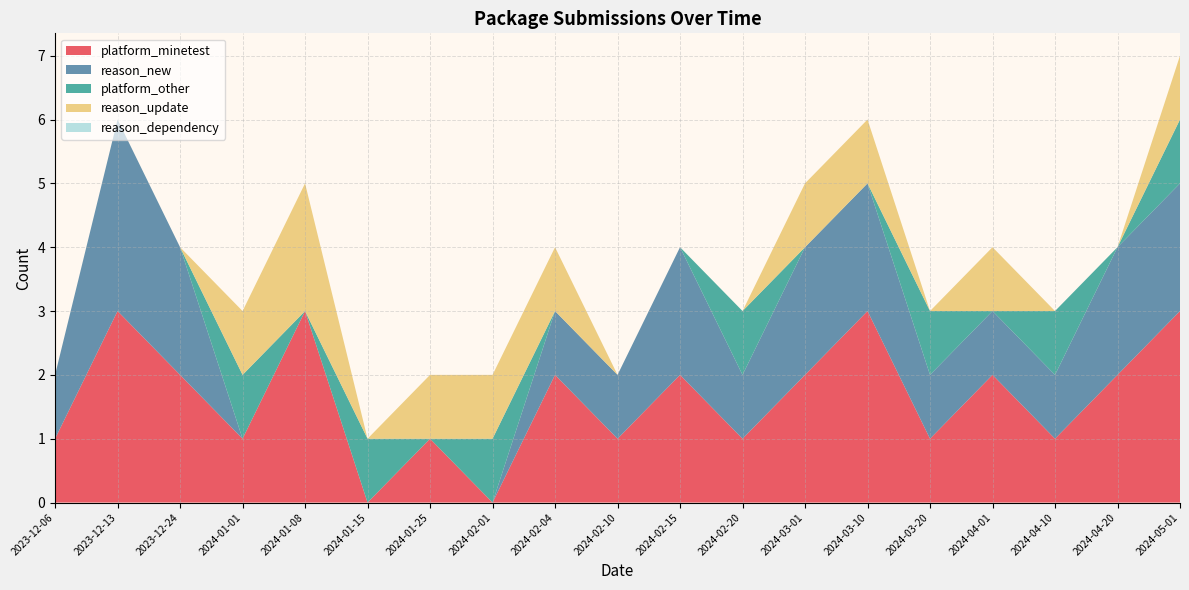

Reading right to left, extract all data points from this chart.

platform_minetest: 3	2	1	2	1	3	2	1	2	1	2	0	1	0	3	1	2	3	1
reason_new: 2	2	1	1	1	2	2	1	2	1	1	0	0	0	0	0	2	3	1
platform_other: 1	0	1	0	1	0	0	1	0	0	0	1	0	1	0	1	0	0	0
reason_update: 1	0	0	1	0	1	1	0	0	0	1	1	1	0	2	1	0	0	0
reason_dependency: 0	0	0	0	0	0	0	0	0	0	0	0	0	0	0	0	0	0	0